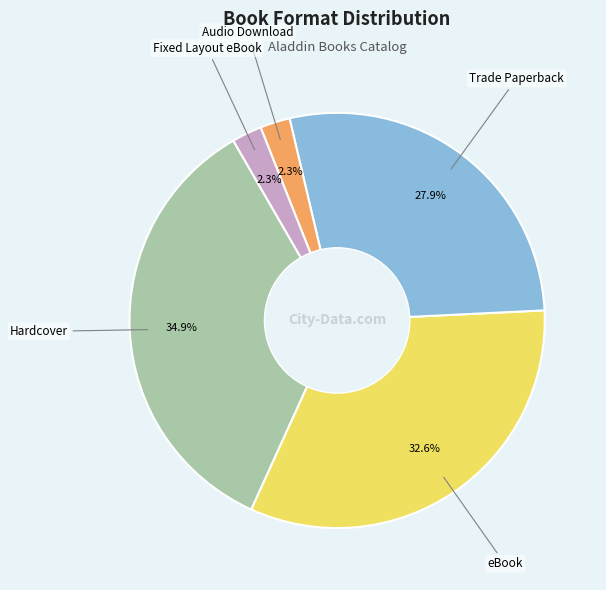

Is there any slice that represents more than half of the pie?

No